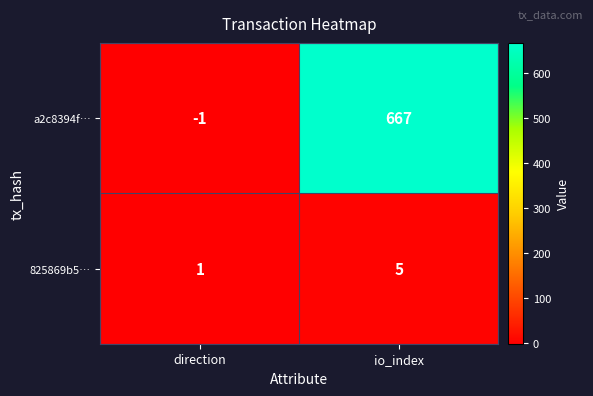

List the labels in order of a2c8394f… value, smallest first.

direction, io_index